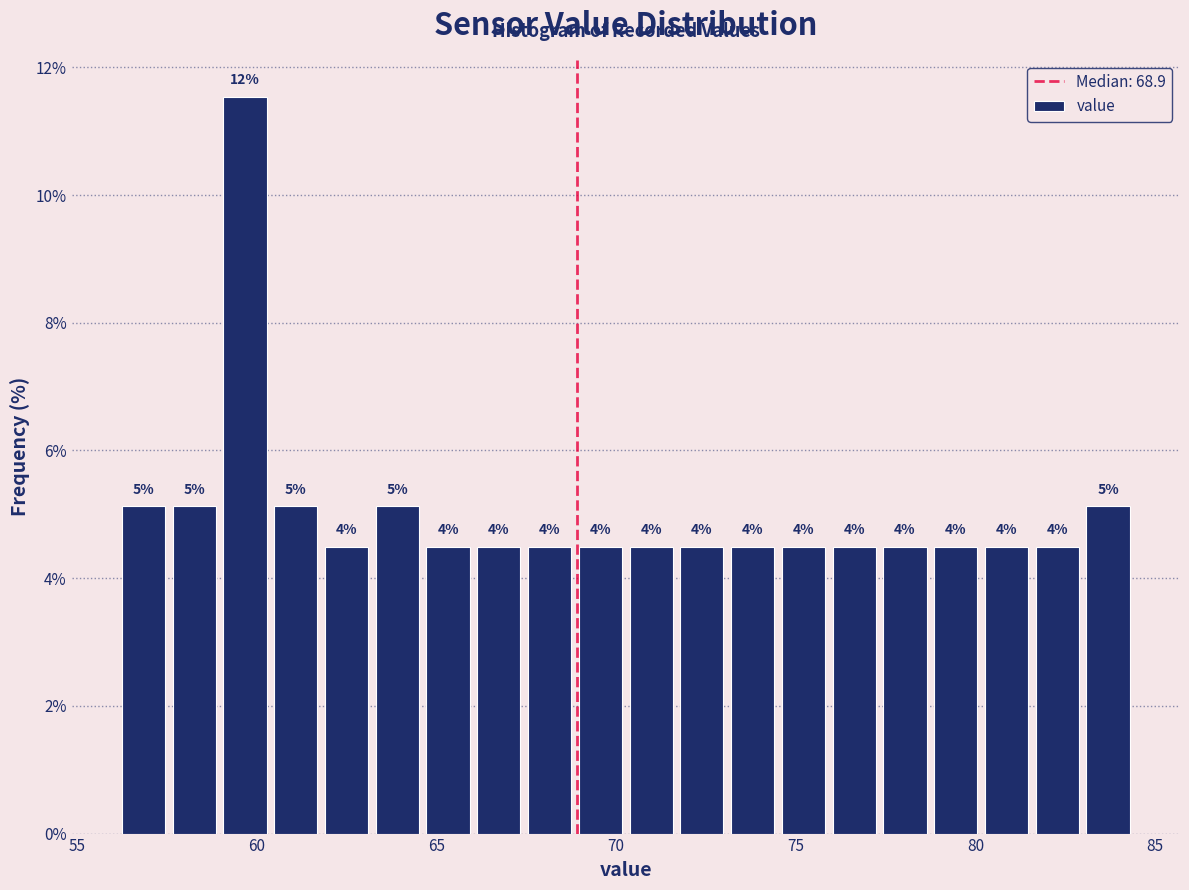

Around what value on the x-axis is the tallest bar? Give the approximate position of its centre, as read against the axis.

59.5